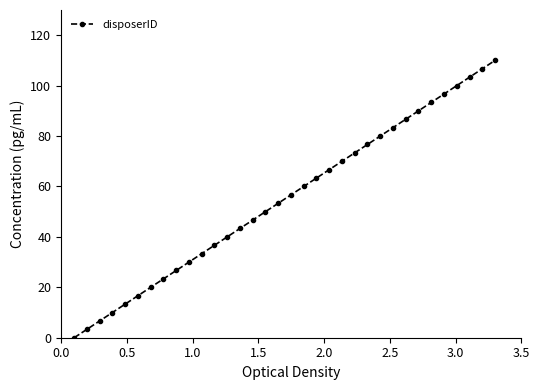

Count the number of categories in the chart.

34